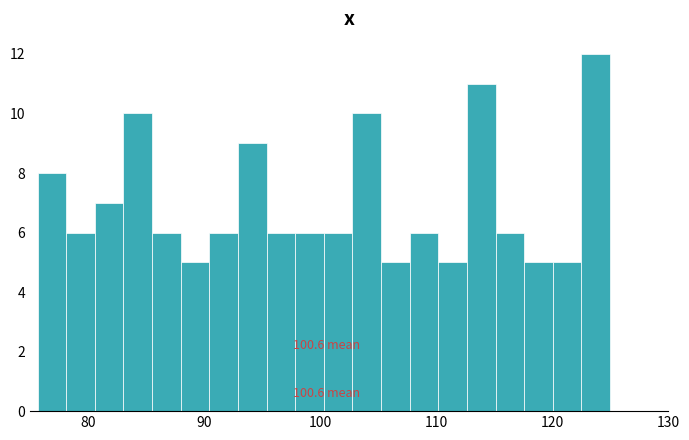

Around what value on the x-axis is the tallest bar? Give the approximate position of its centre, as read against the axis.

124